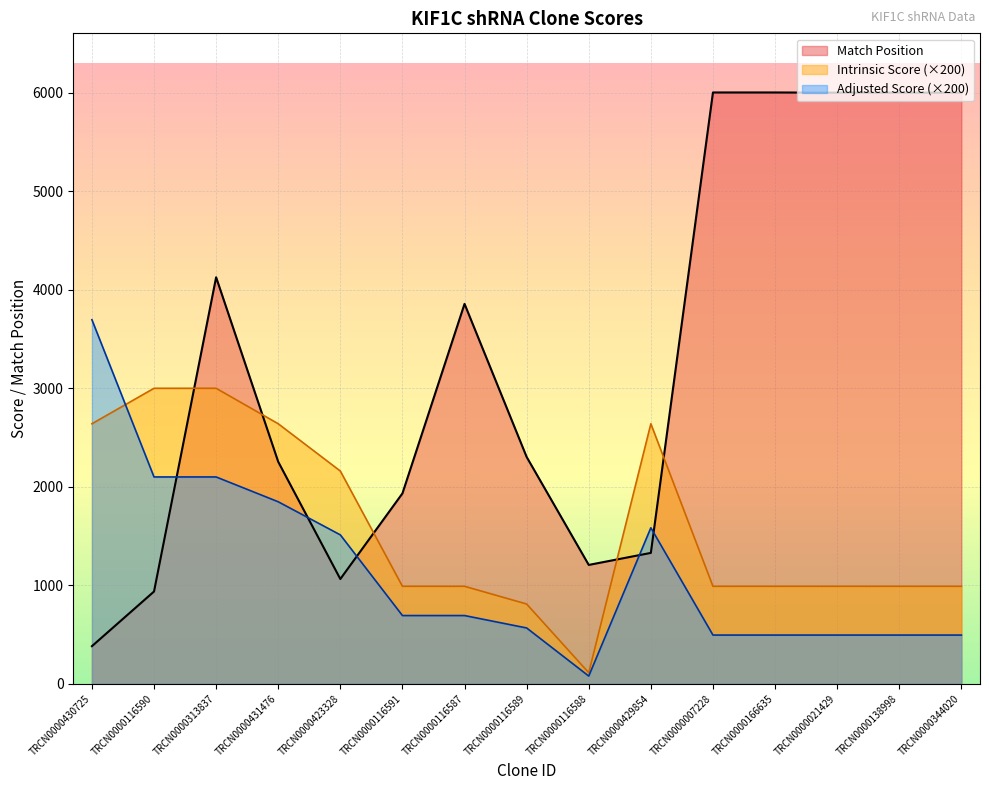

Is the value of Intrinsic Score at TRCN0000423328 greater than the value of Match Position at TRCN0000344020?

No